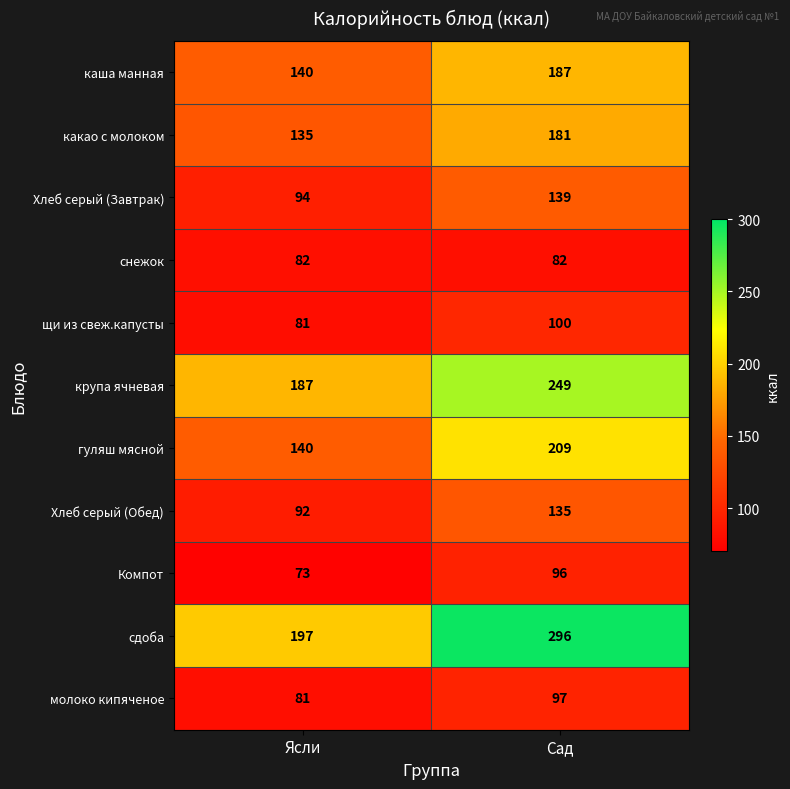

At which category is the sum across all series the highest?

Сад